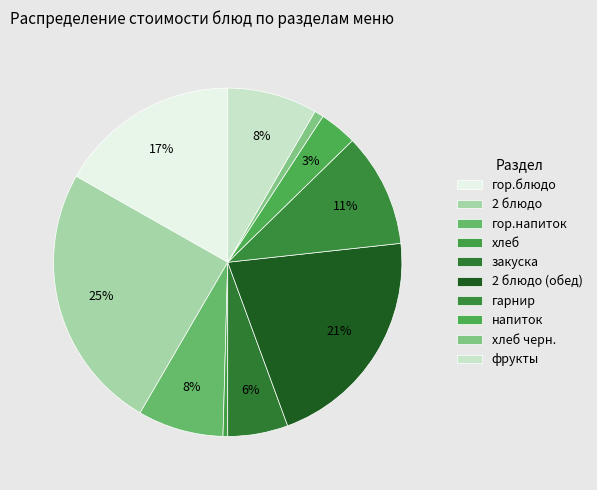

Rank the categories by value from lowest to highest.

хлеб, хлеб черн., напиток, закуска, гор.напиток, фрукты, гарнир, гор.блюдо, 2 блюдо (обед), 2 блюдо